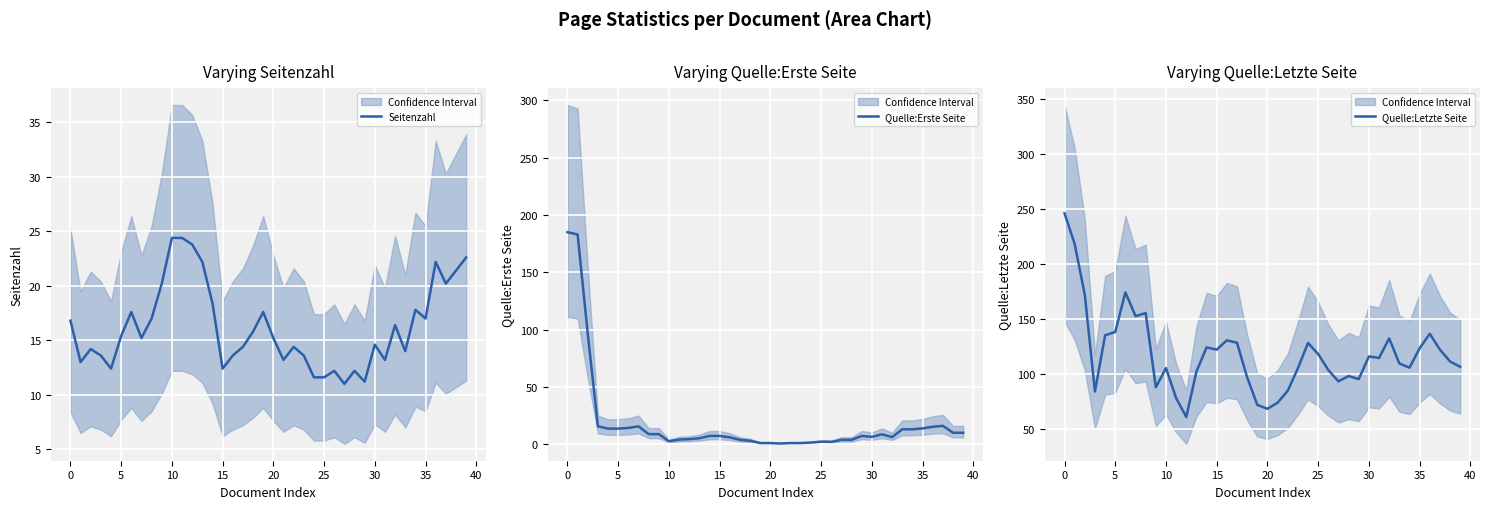

Rank the series by their maximum value, from highest to lowest.

Quelle:Letzte Seite, Quelle:Erste Seite, Seitenzahl